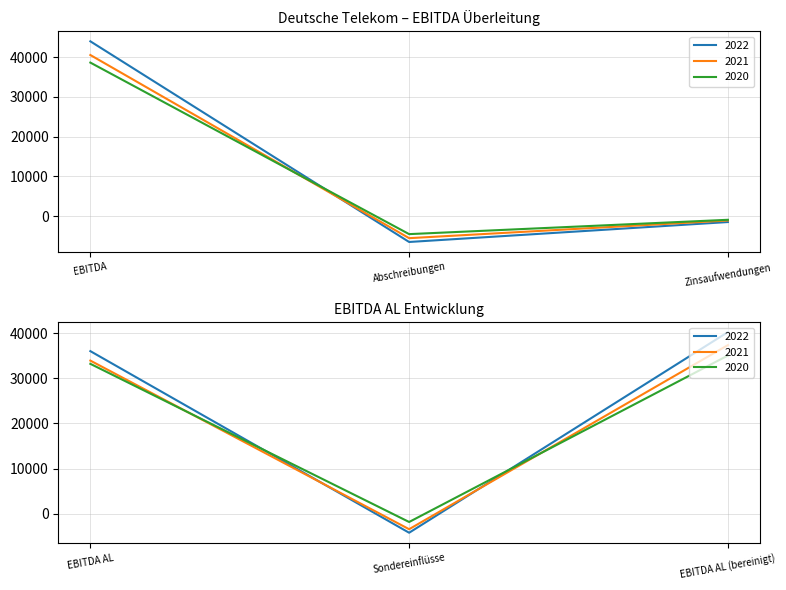

How many lines are shown in the chart?

3